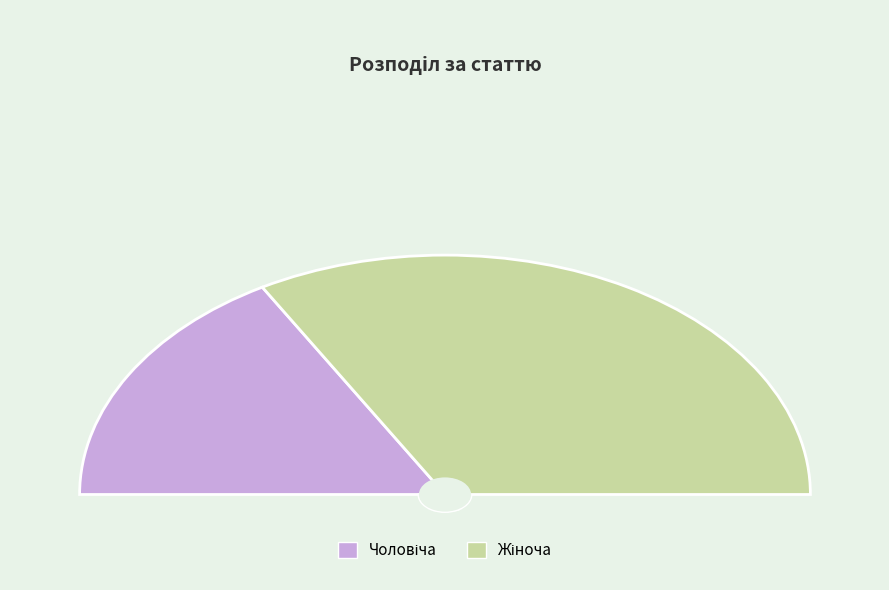

What portion of the pie excludes Жіноча?

33.3%